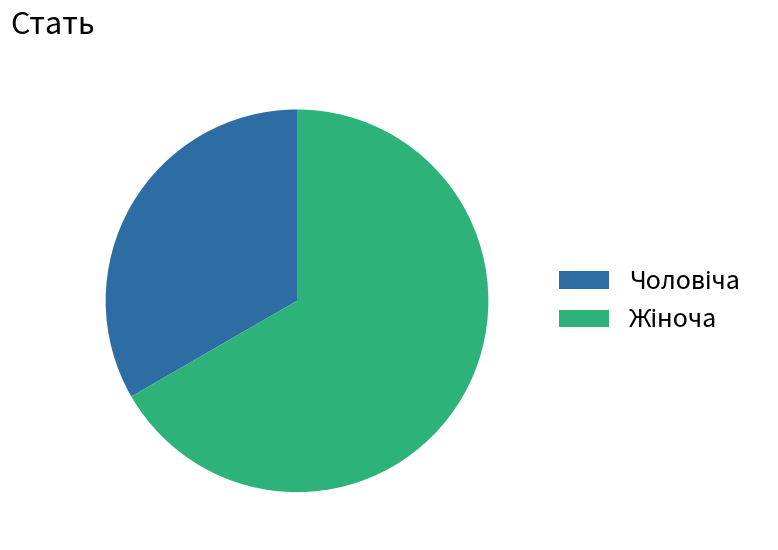

Is there any slice that represents more than half of the pie?

Yes